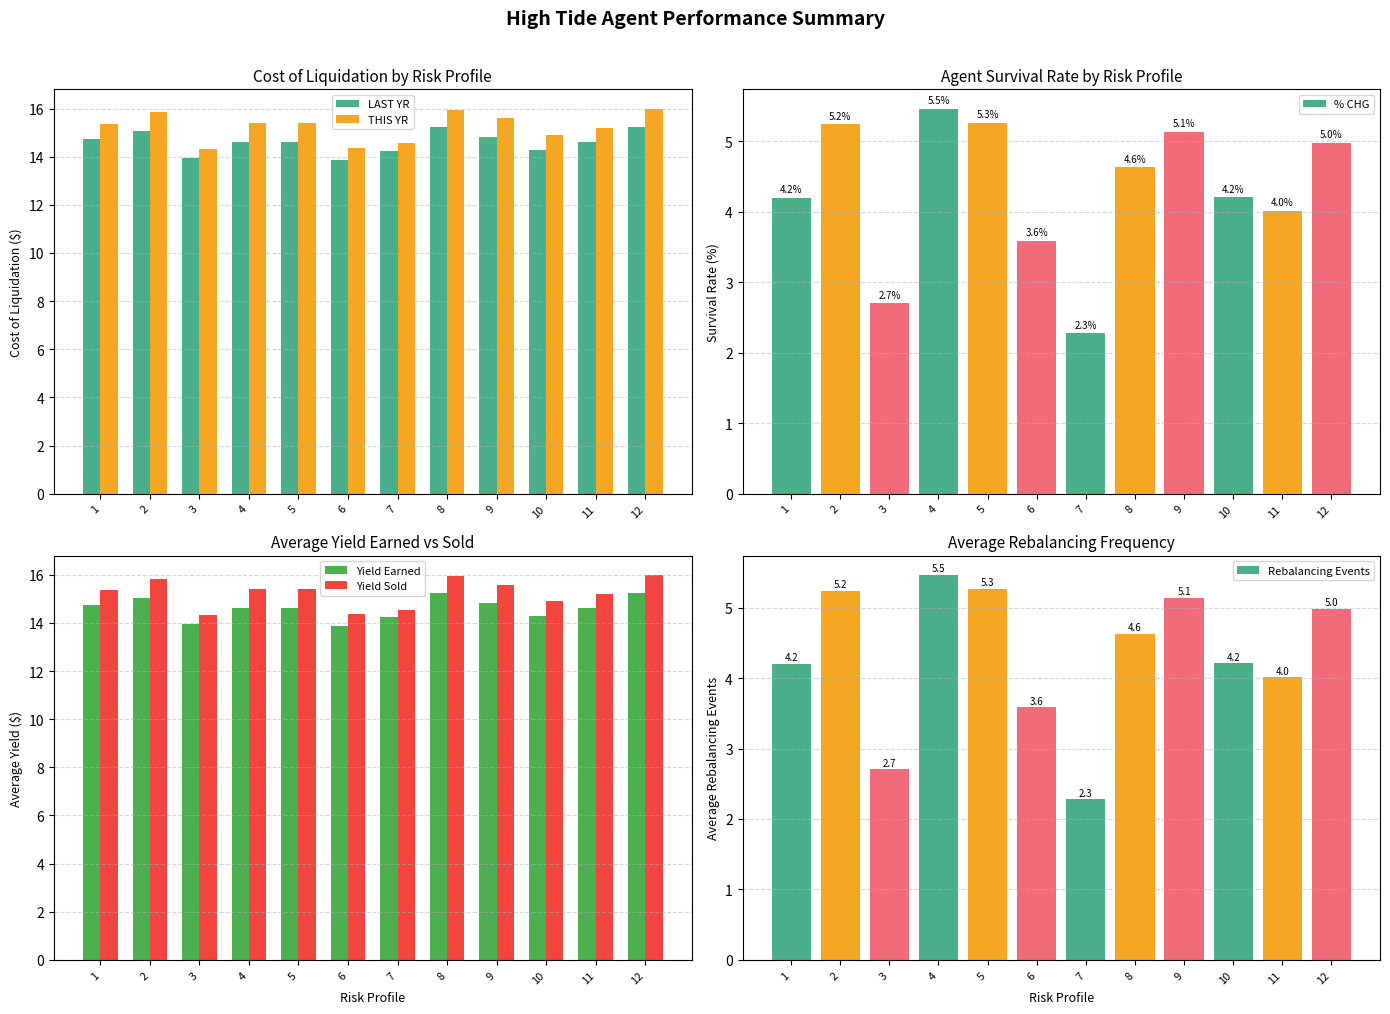

Which has a higher value, 9 or 1?

9